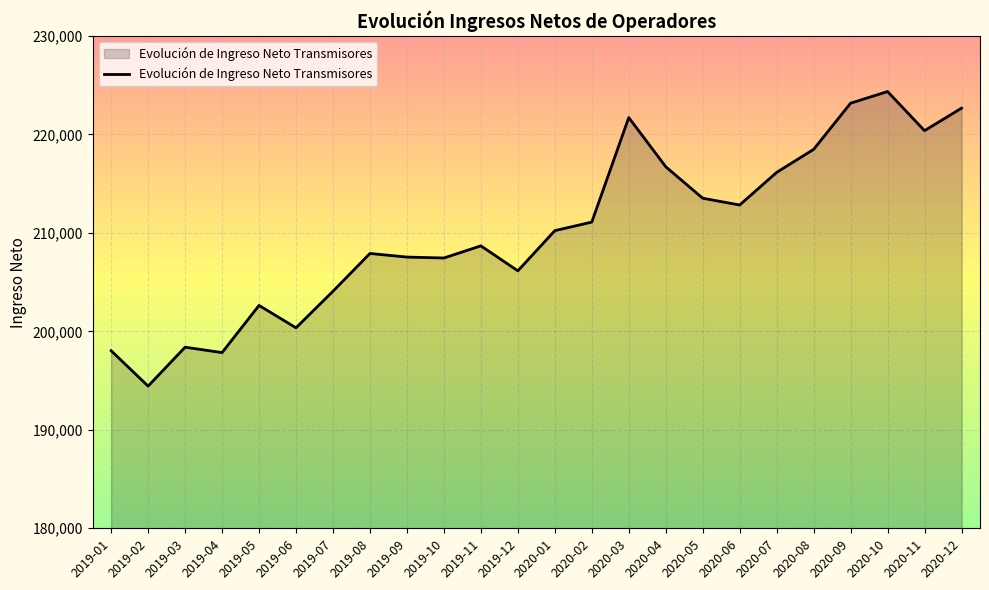

The chart shows a value of 207914.1 at 2019-08. True or false?

True